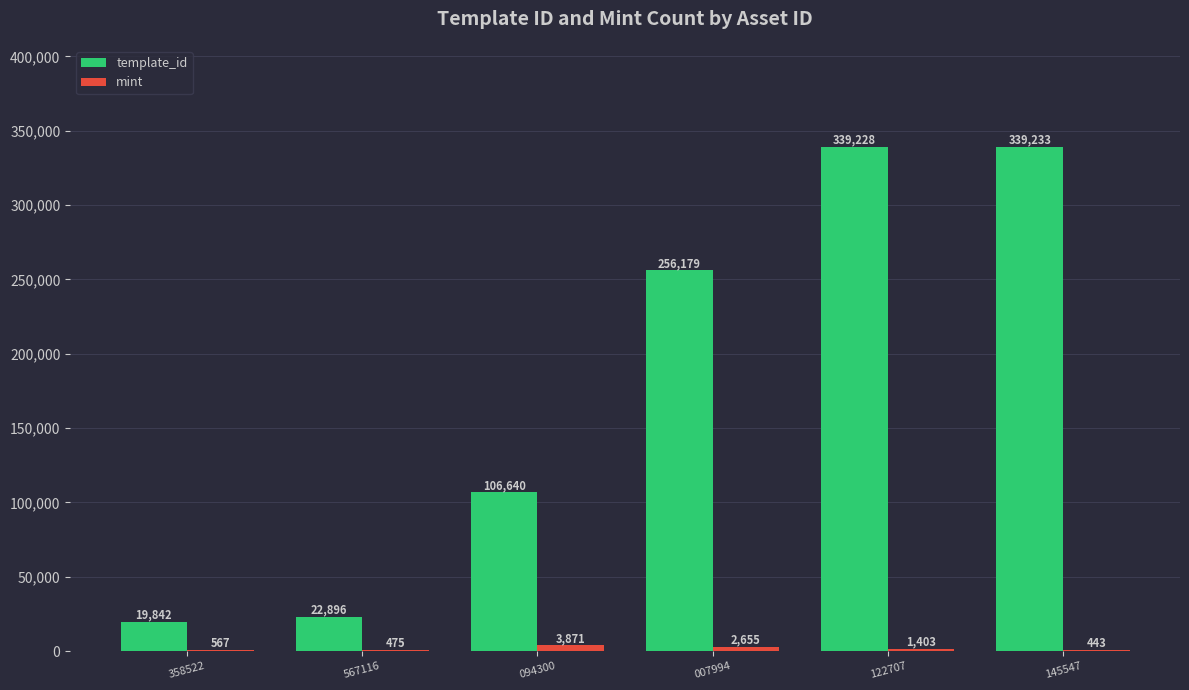

At which category is the sum across all series the highest?

122707